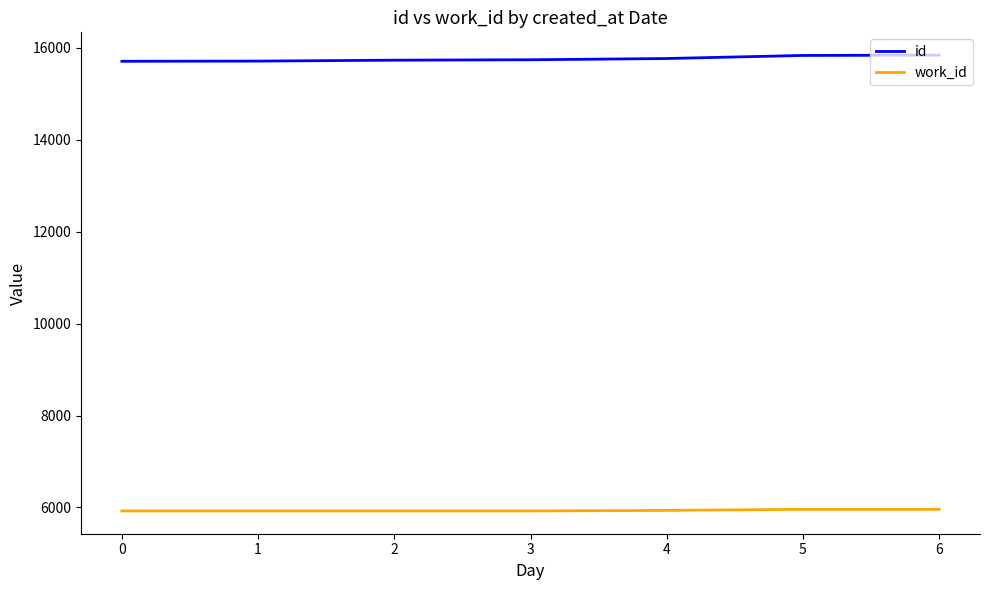

What is the highest value of the id series?

15843